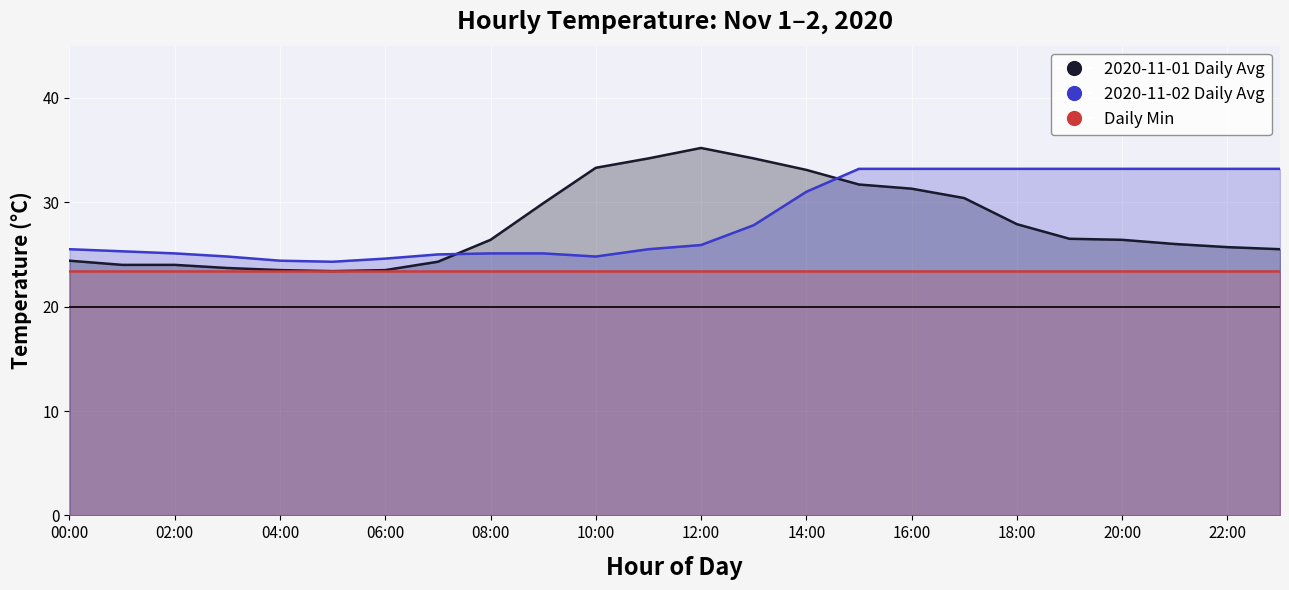

The 2020-11-01 Daily Avg series shows 25.7 at 22:00. True or false?

True